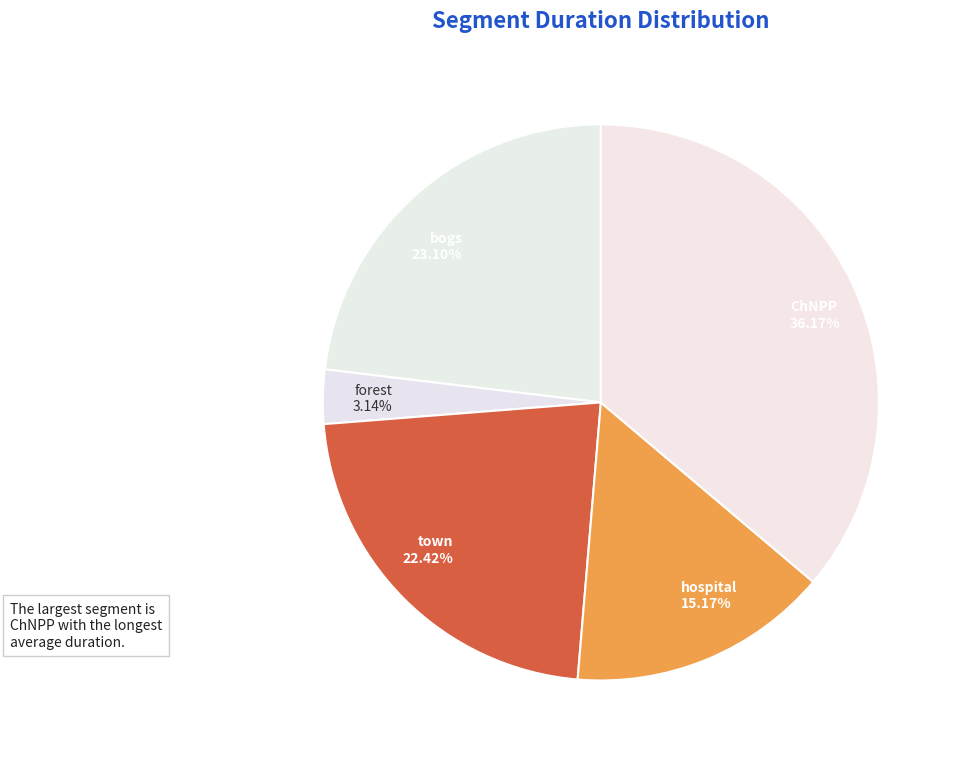

Is it true that bogs is 11% of the pie?

False